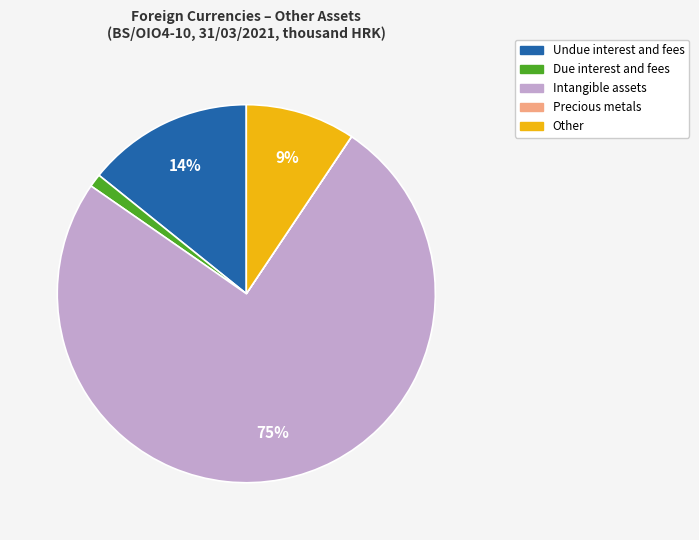

To the nearest percent, what is the average slice percentage?

20%